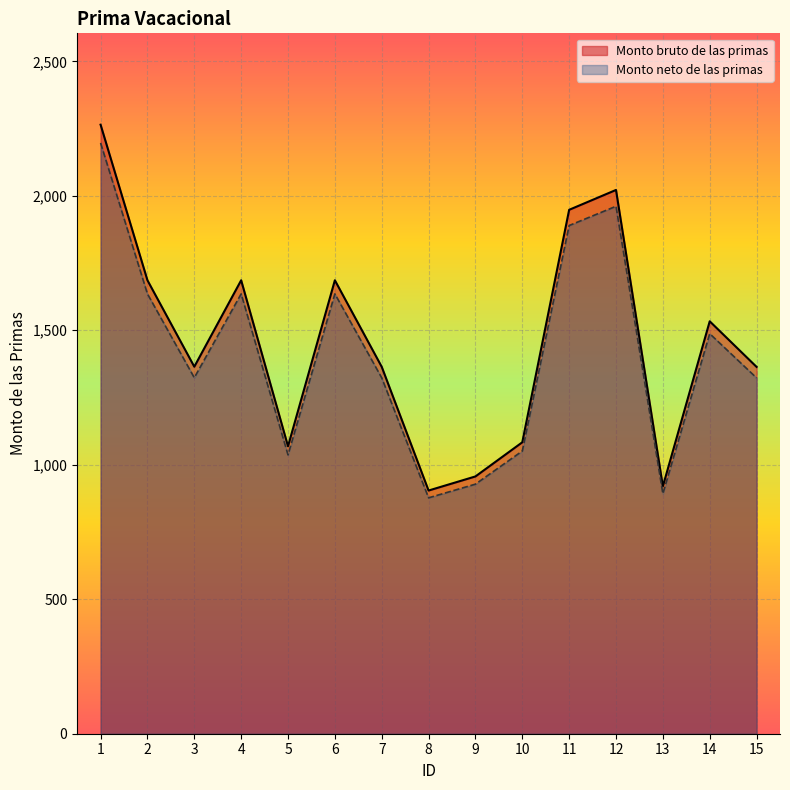

Between 9 and 5, which is larger?

5